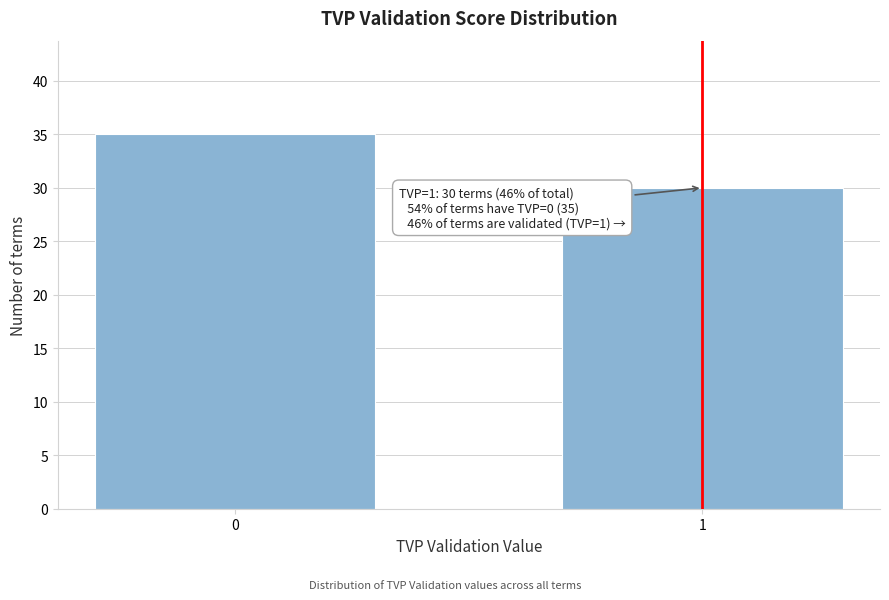

Reading right to left, transcribe all the data shown in this chart.

1=30	0=35